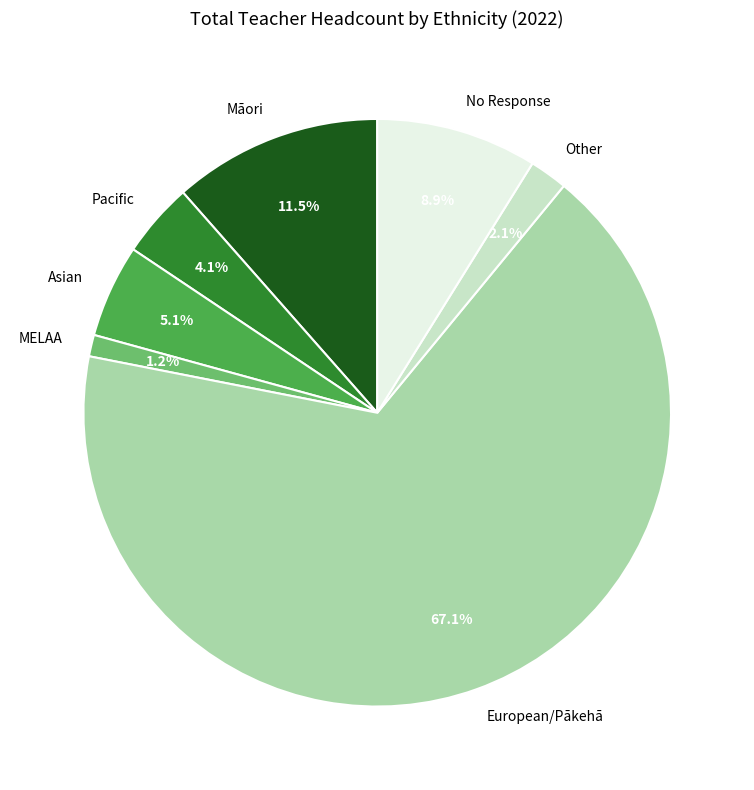

How many segments does this pie chart have?

7